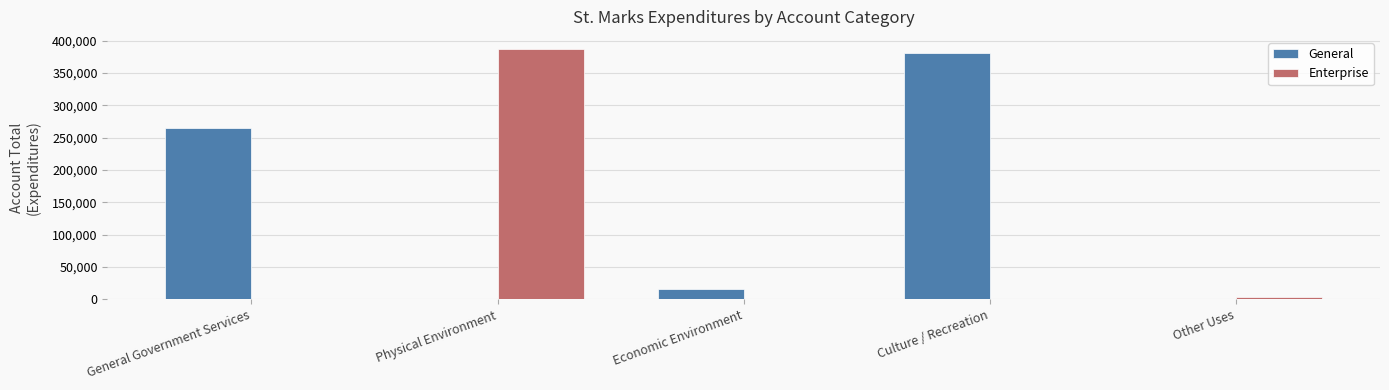

Count the number of data series in this chart.

2